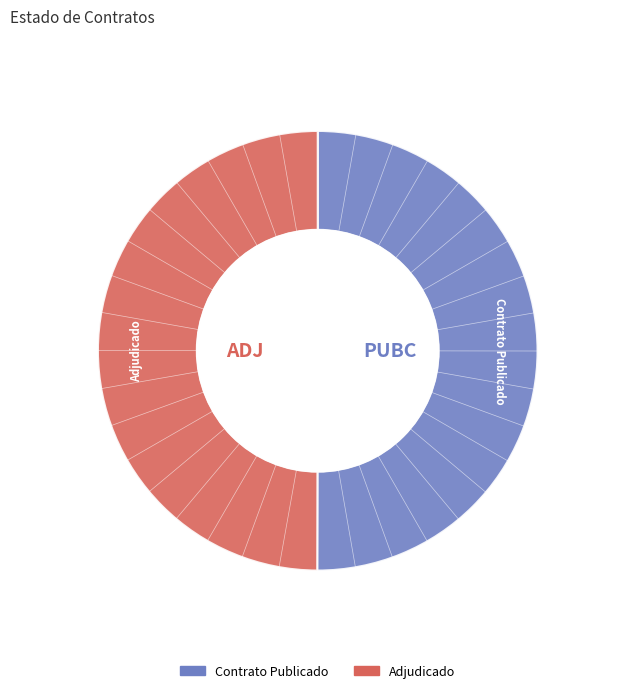

Combined, do Adjudicado and Contrato Publicado account for over 50%?

Yes